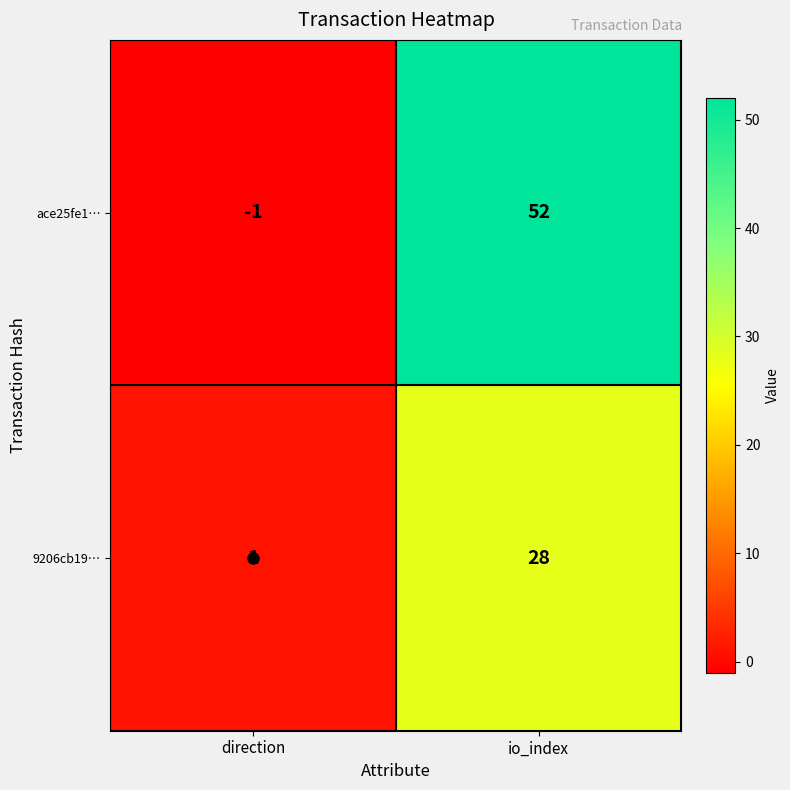

At io_index, list the series in order from largest to smallest.

ace25fe1…, 9206cb19…